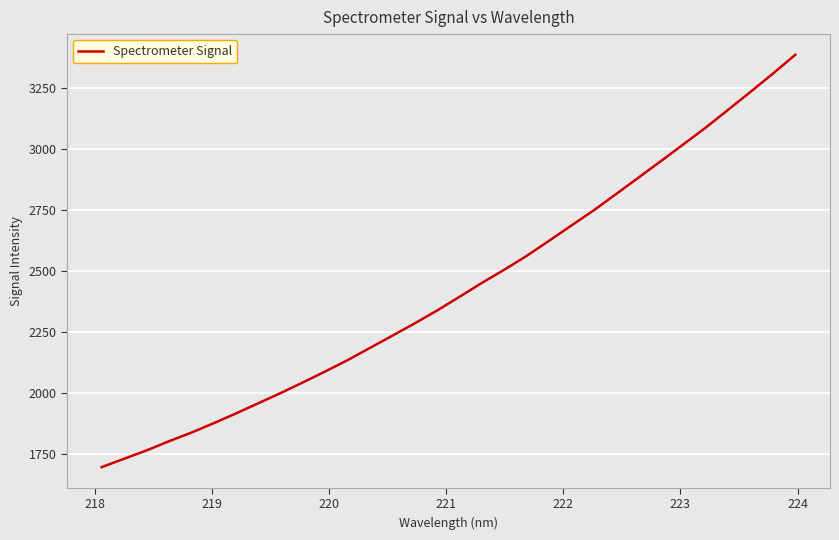

What is the difference between the maximum and minimum values?

1690.0